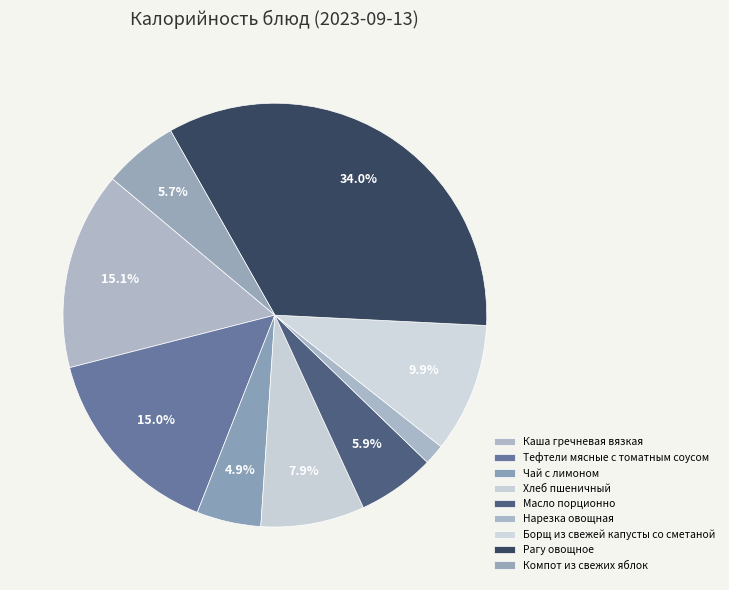

What is the ratio of the value at Рагу овощное to the value at Хлеб пшеничный?

4.3